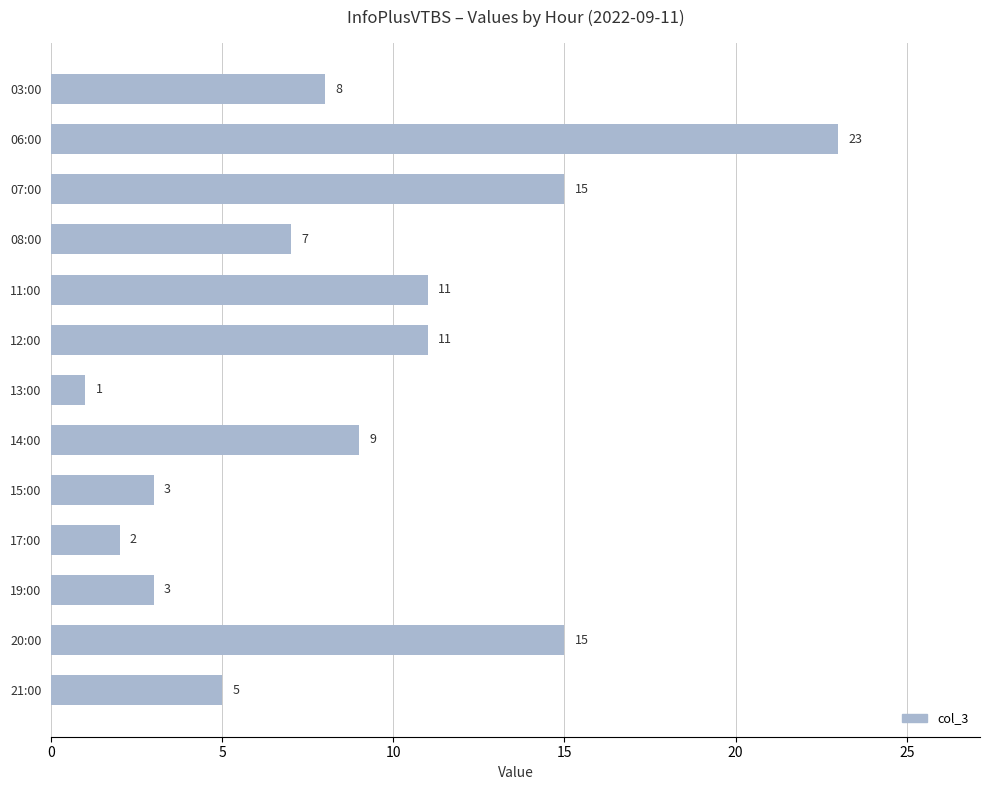

What is the difference between the second highest and minimum values?

14